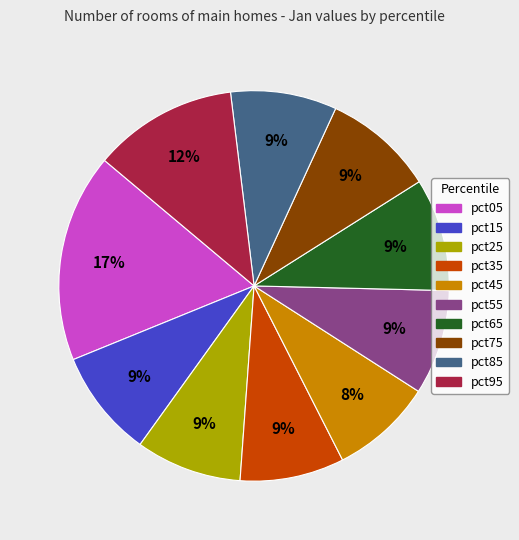

Count the number of slices in the pie.

10